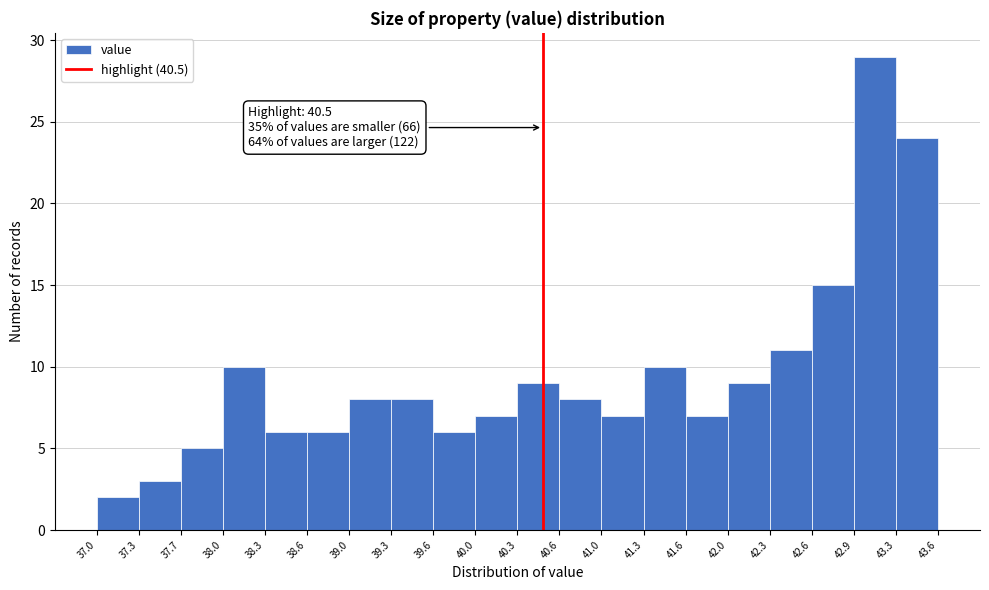

Which range on the x-axis has the tallest bar?

42.9 to 43.3